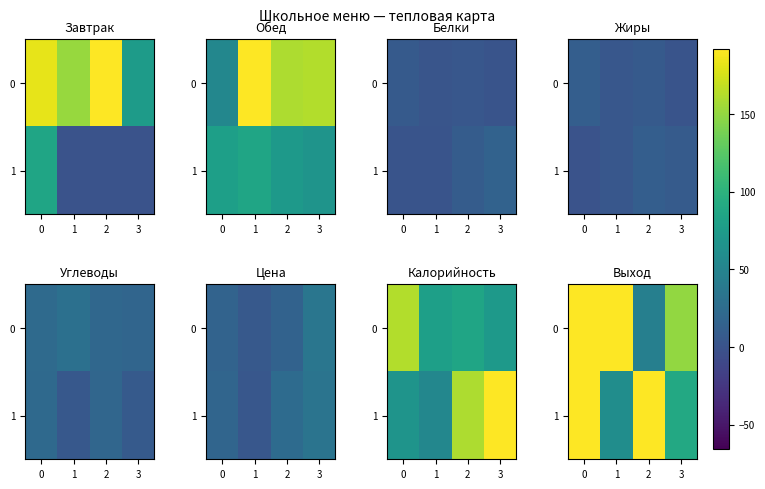

What is the difference between the highest and lowest values at 2?

155